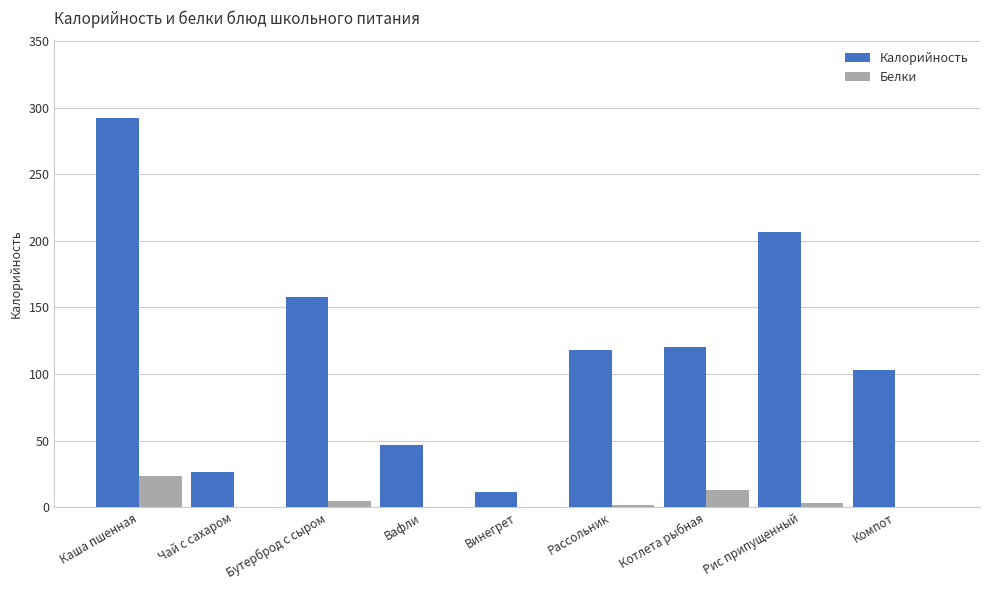

The value of Калорийность at Рис припущенный is 206.6. True or false?

True